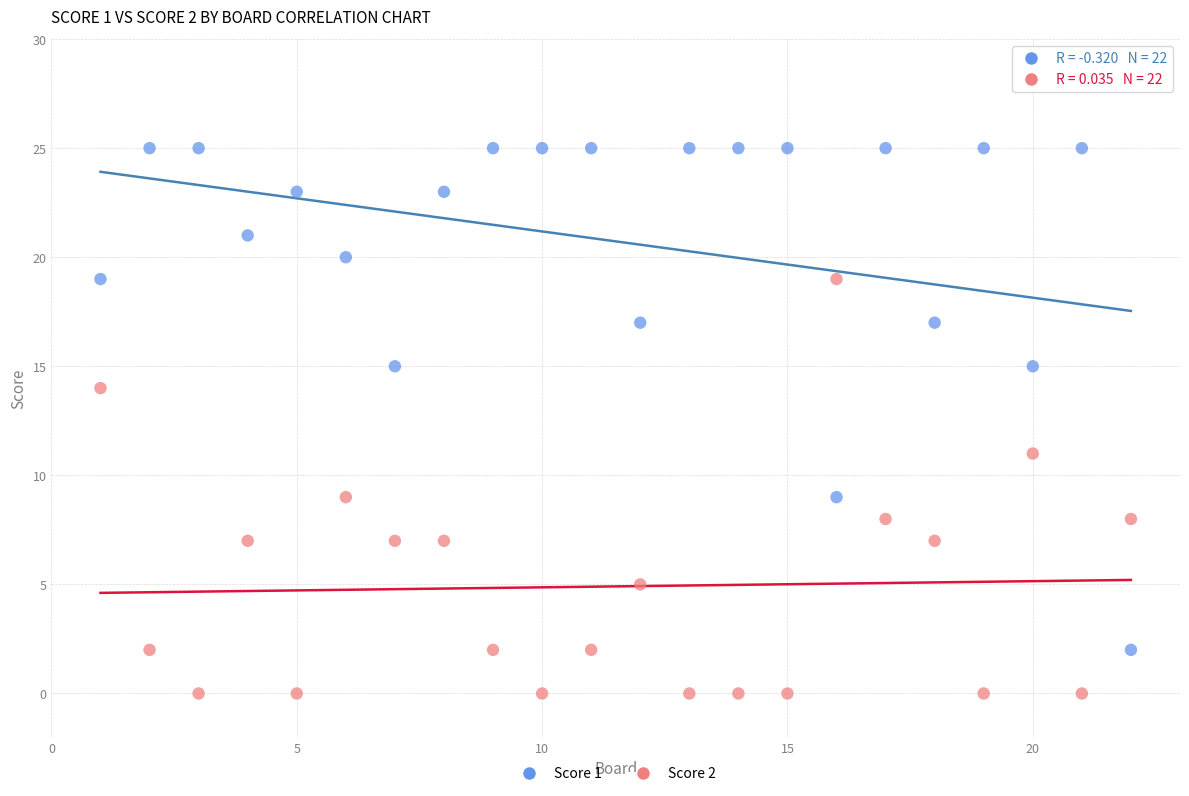

Across all data points, what is the range of Y values (max minus min)?

25